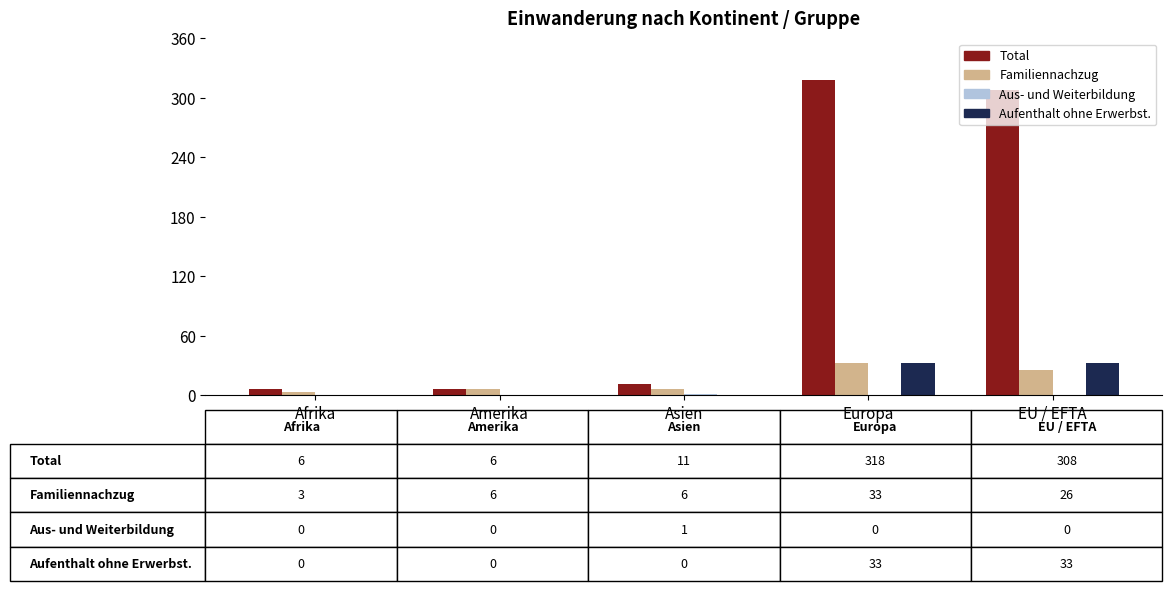

Where is Total nearest to the value 162?

EU / EFTA